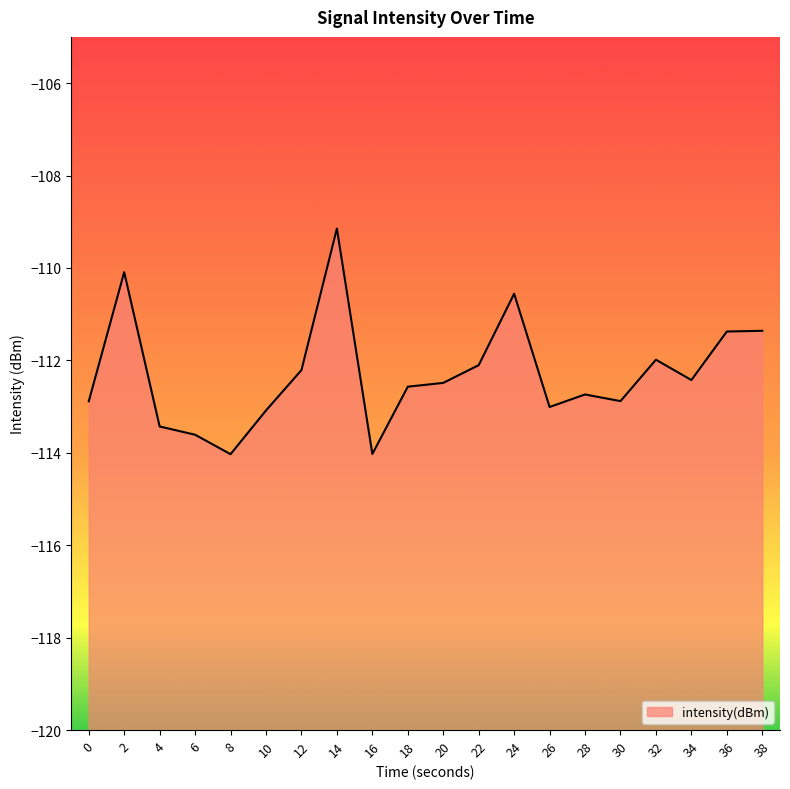

Which label corresponds to the smallest value in the chart?

8